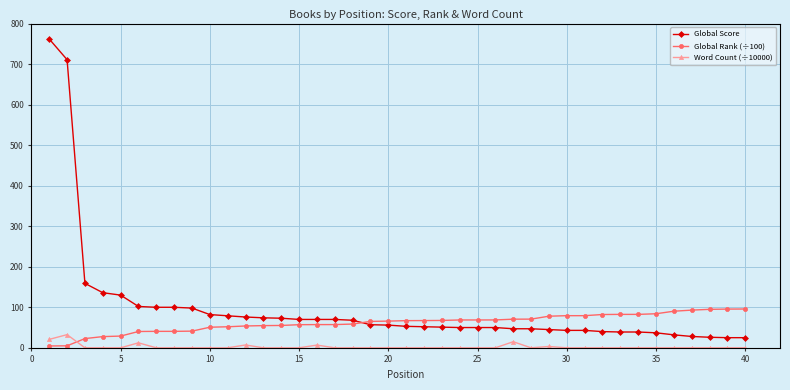

What is the value of the Word Count (÷10000) point at the 1st from the left?

20.8